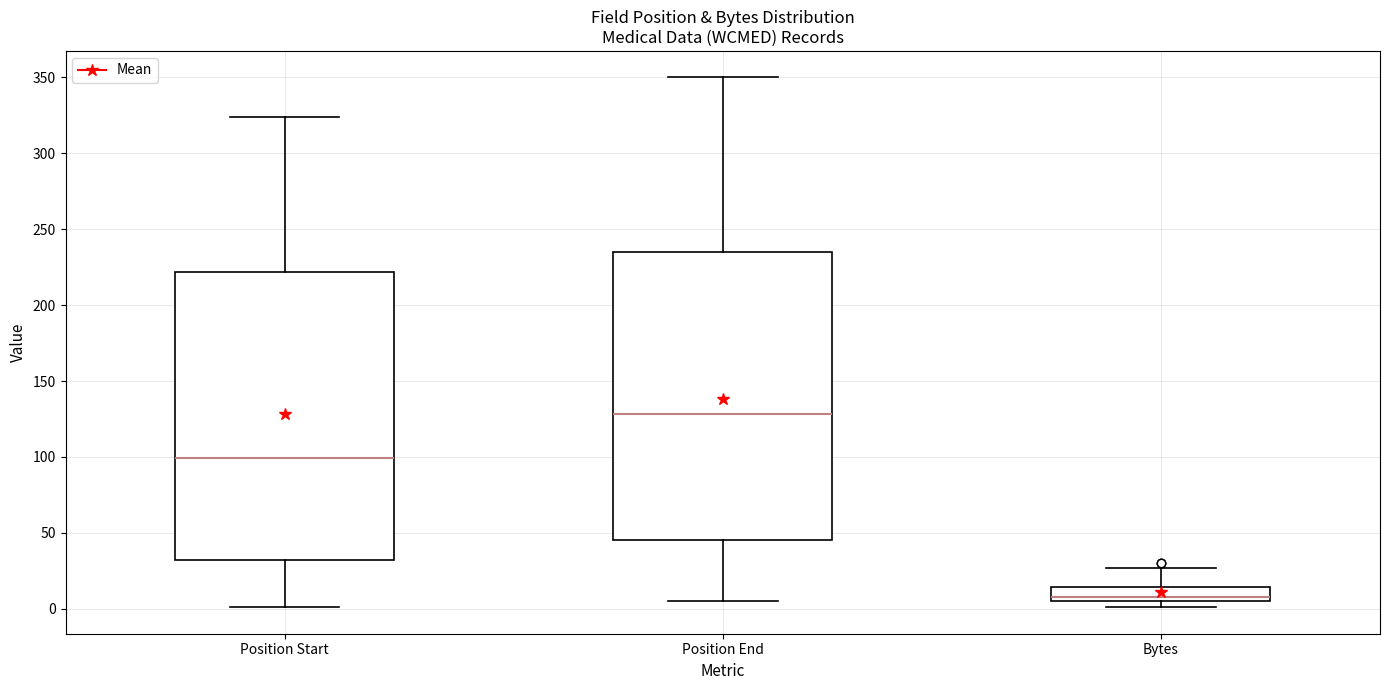

Reading left to right, read every box against the y-axis: the position of its median line, the range the box covers, and the ends of its whiskers. The values are not printed on the chart, so give them approximately, as read against the axis.

Position Start: median 100, box 30 to 220, whiskers 0 to 325
Position End: median 130, box 45 to 235, whiskers 5 to 350
Bytes: median 10, box 5 to 15, whiskers 0 to 25